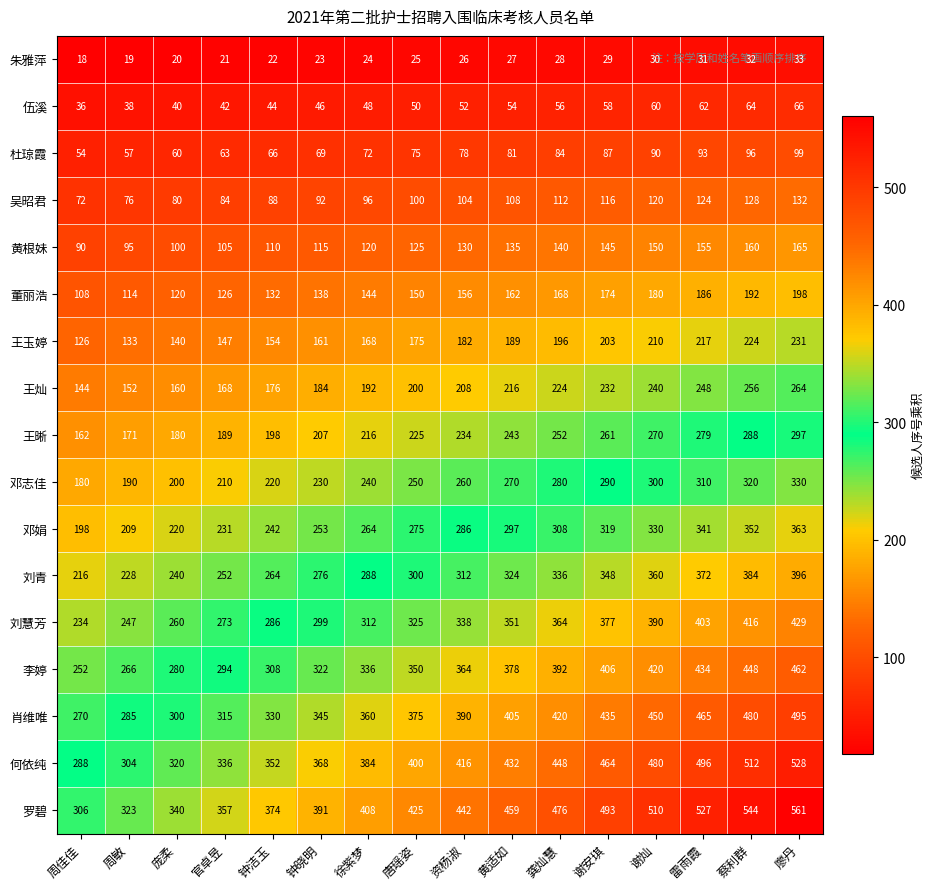

Is it true that 邓志佳 equals 240 at 徐紫梦?

True